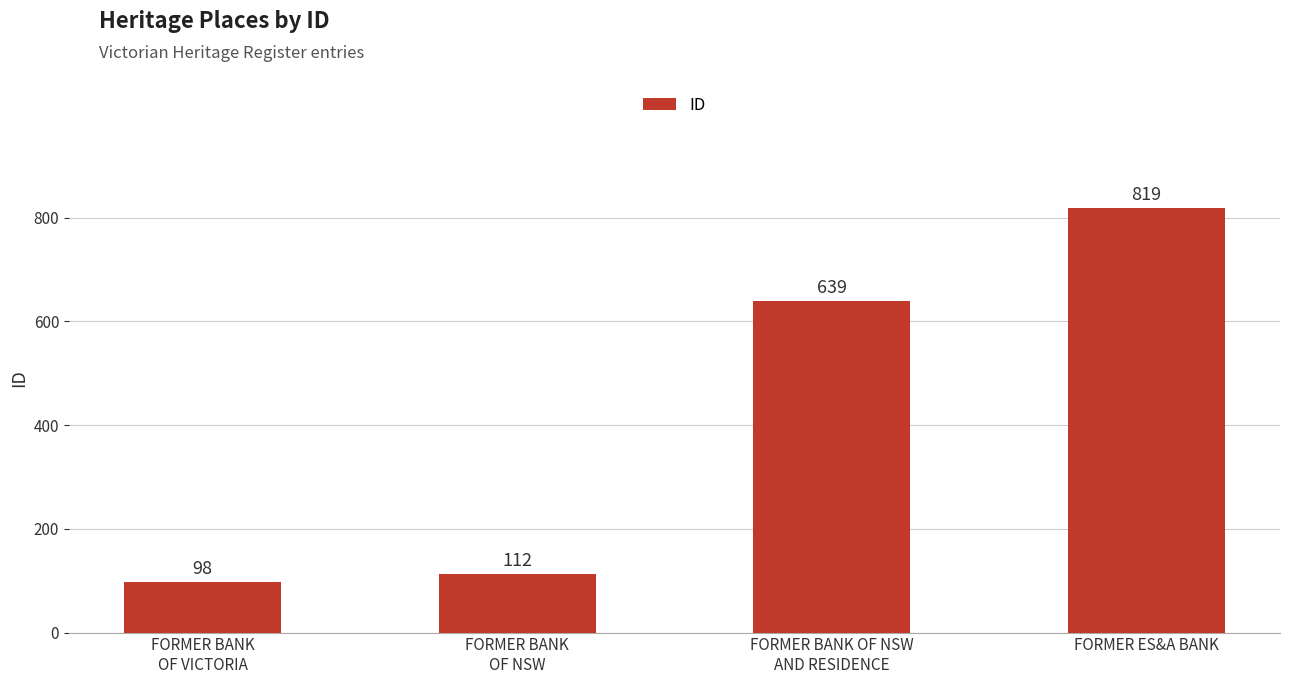

List the labels in order of value, smallest first.

FORMER BANK
OF VICTORIA, FORMER BANK
OF NSW, FORMER BANK OF NSW
AND RESIDENCE, FORMER ES&A BANK